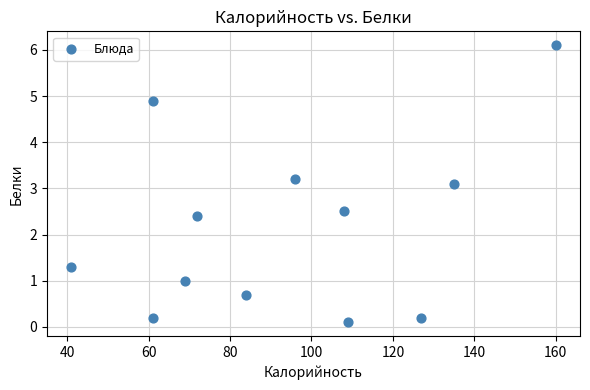

What is the average Y value?

2.1